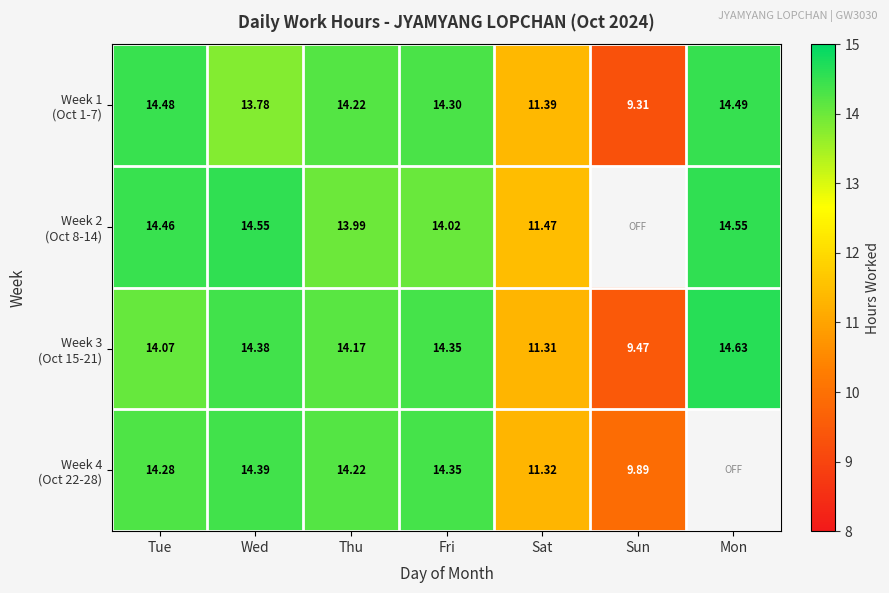

Is the value of Week 4 (Oct 22-28) at Wed greater than the value of Week 1 (Oct 1-7) at Tue?

No